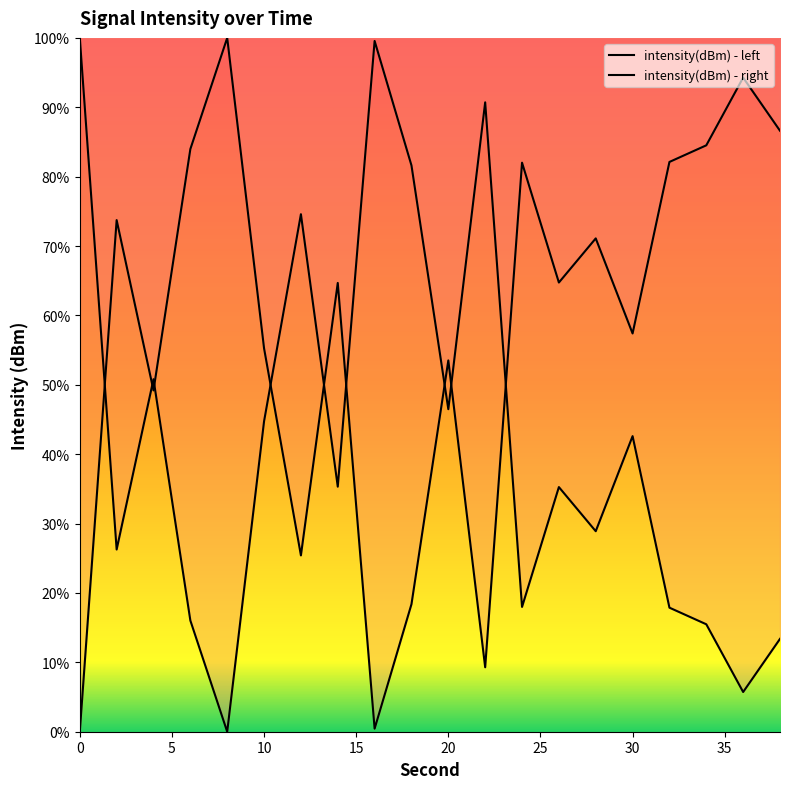

Which has a higher value, 14 or 34?

14